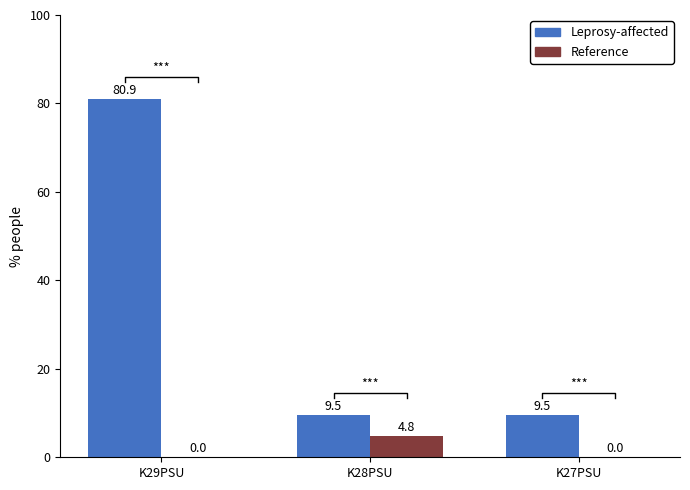

What is the total value across all series at K27PSU?

9.5